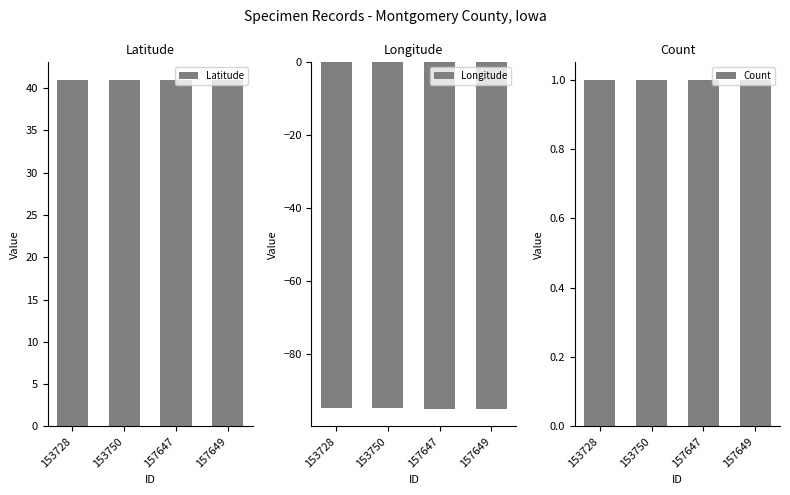

List the labels in order of Count value, smallest first.

153728, 153750, 157647, 157649